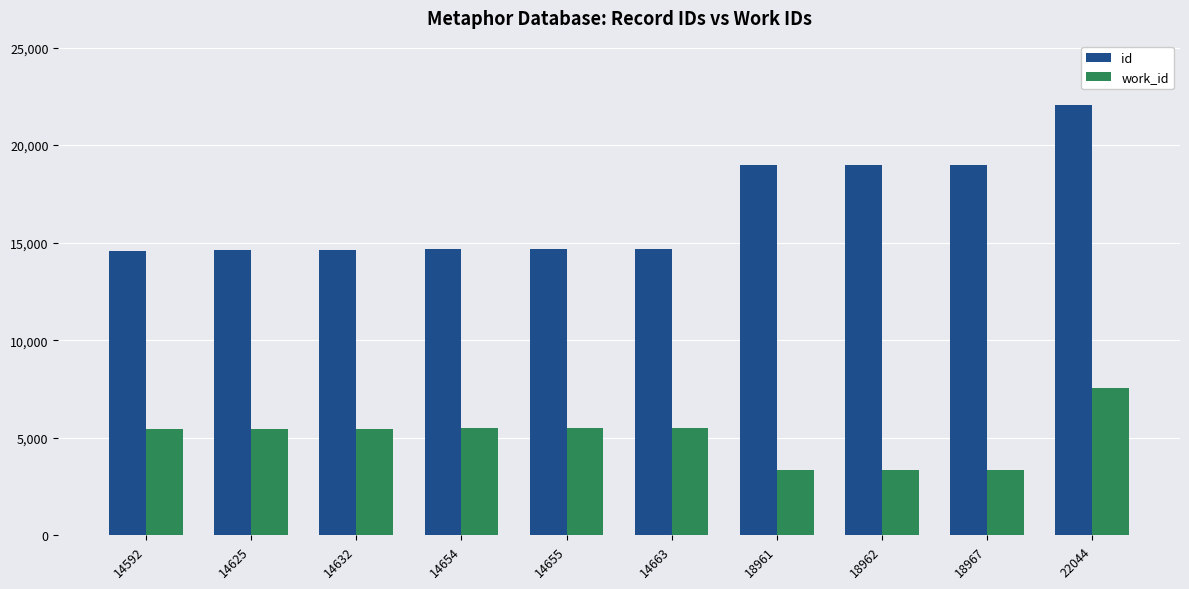

Is it true that work_id equals 1561 at 18962?

False